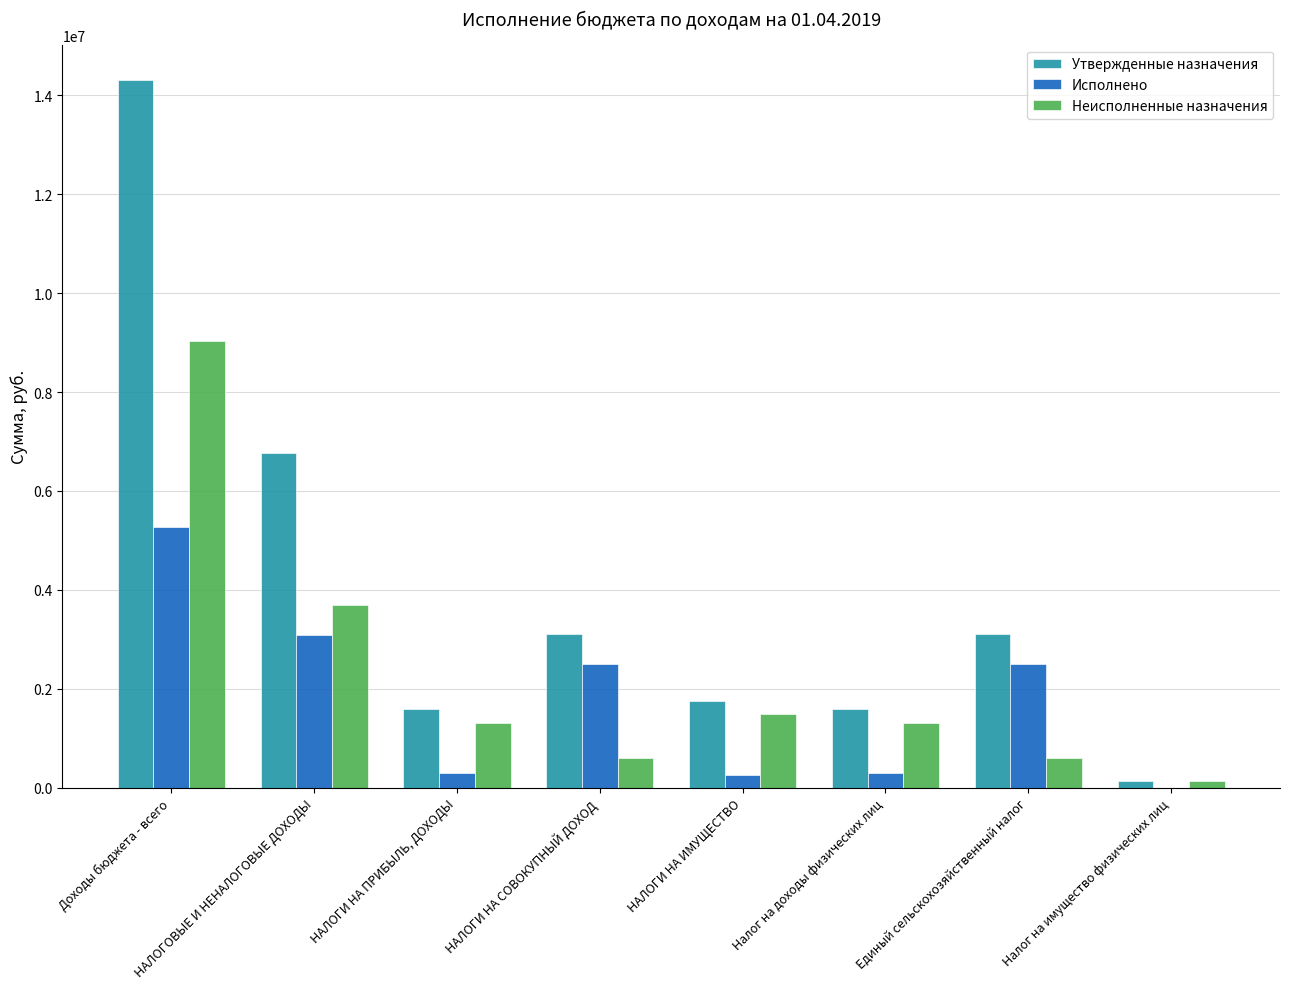

Is the value of Утвержденные назначения at Налог на доходы физических лиц greater than the value of Неисполненные назначения at Доходы бюджета - всего?

No